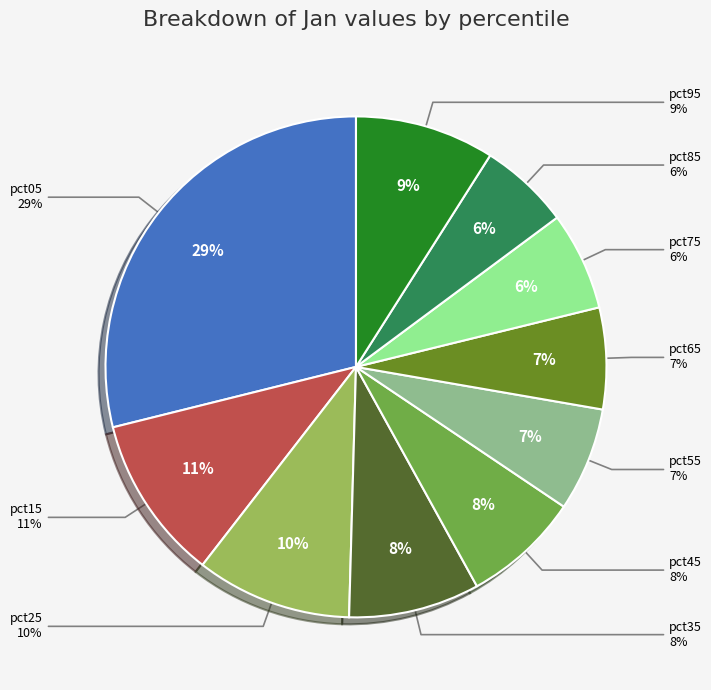

True or false: pct35 accounts for 8% of the total.

True